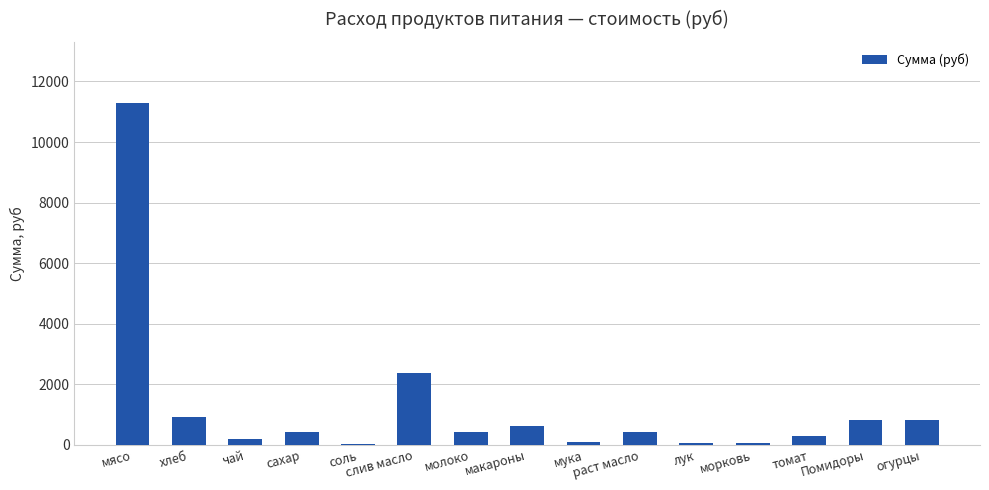

The chart shows a value of 2356.8 at слив масло. True or false?

True